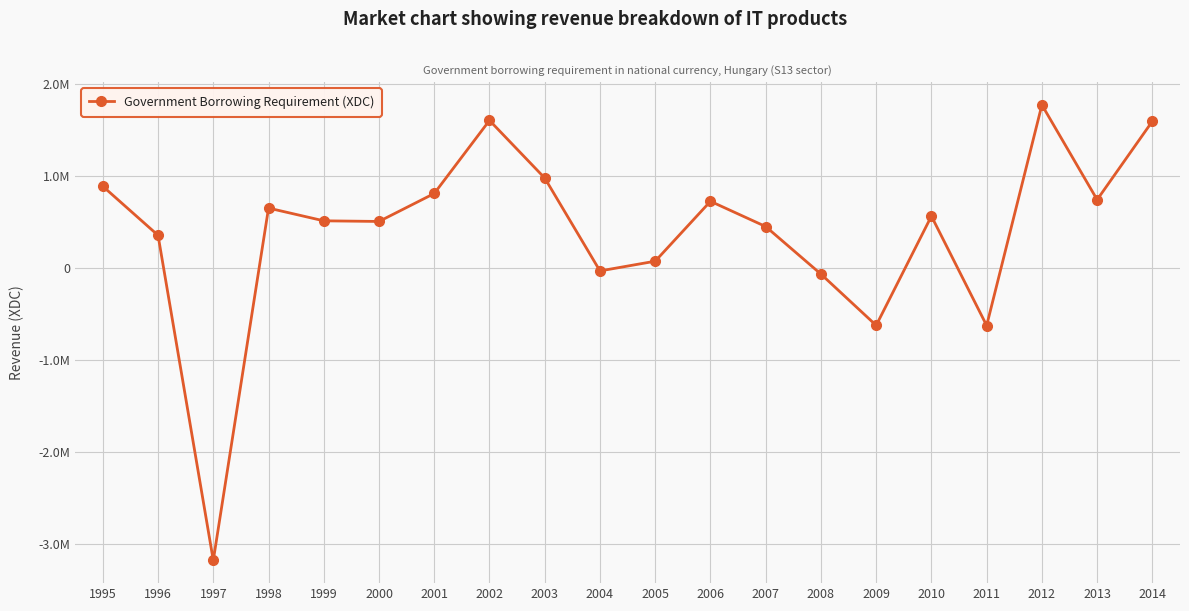

Does the chart display data point markers on the line(s)?

Yes